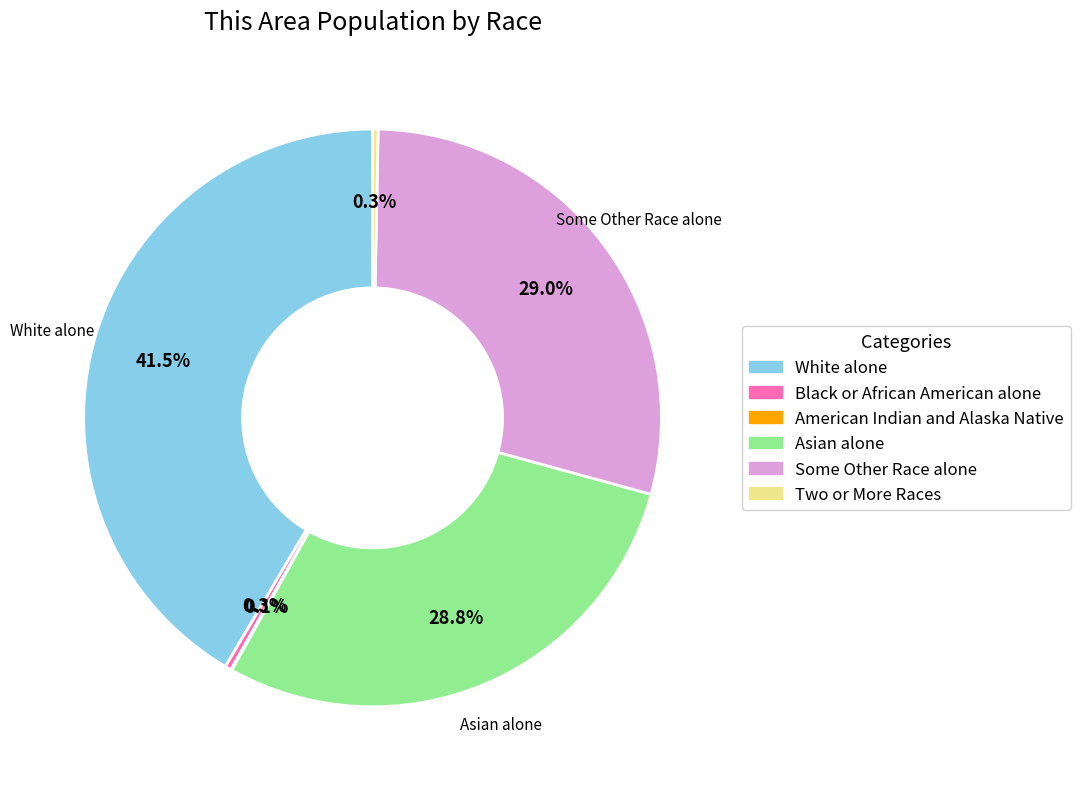

The Some Other Race alone slice represents 17% of the pie. True or false?

False